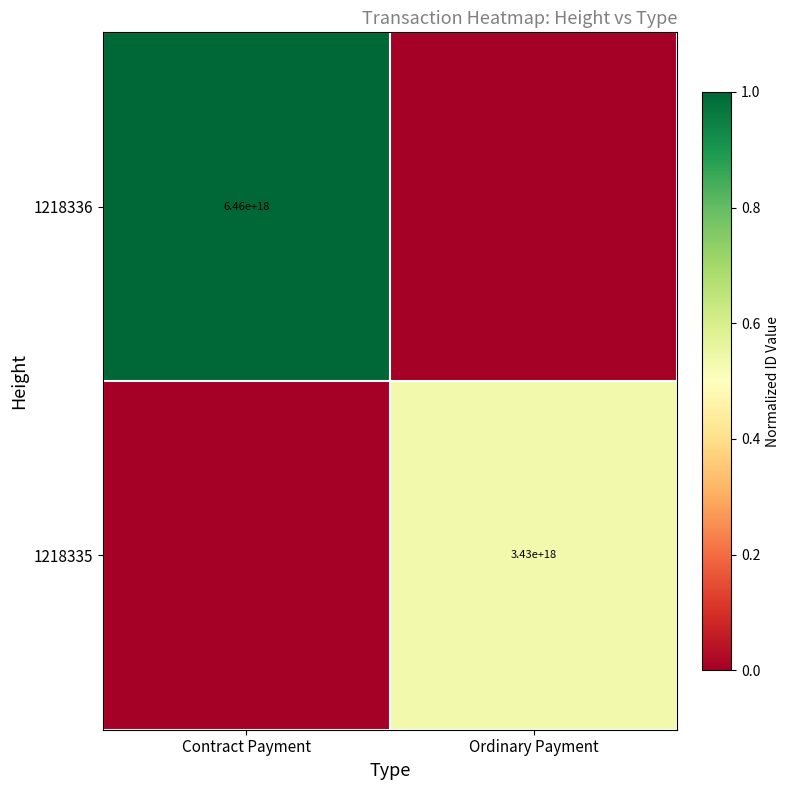

At which category is the sum across all series the highest?

Contract Payment